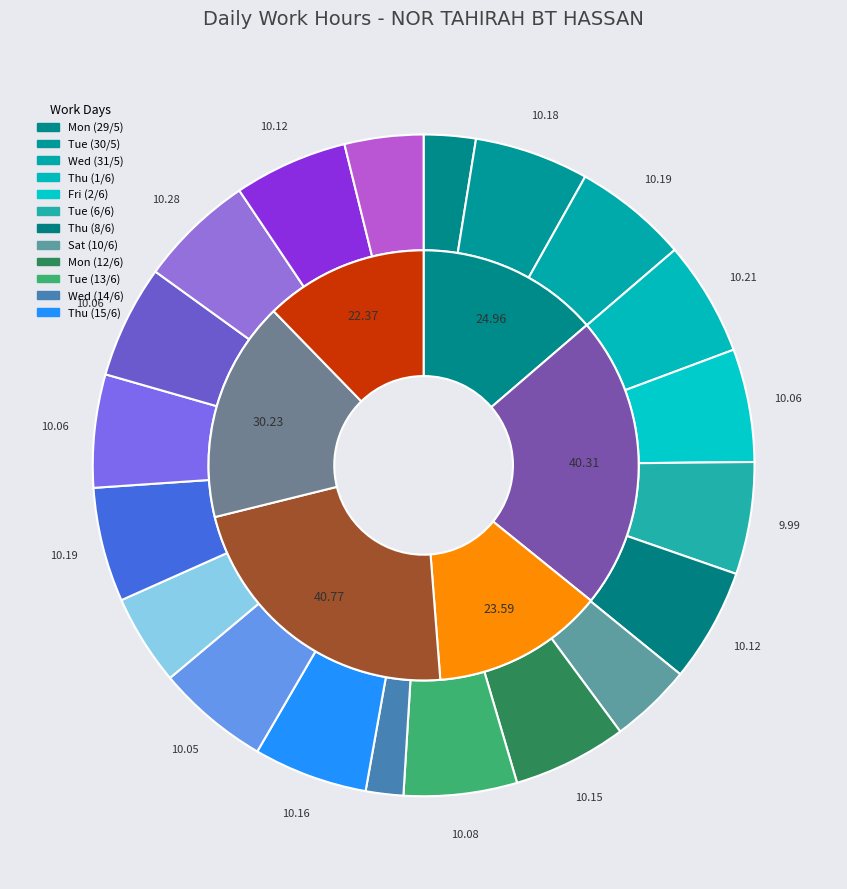

Is there a majority slice in this chart?

No